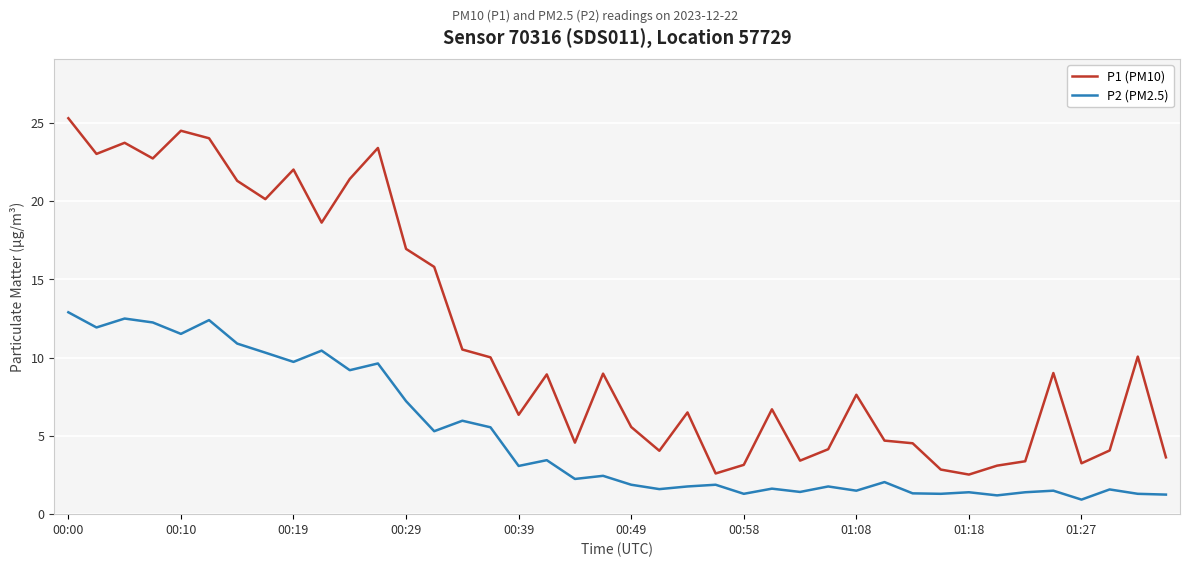

Which series has the largest total across all categories?

P1 (PM10)